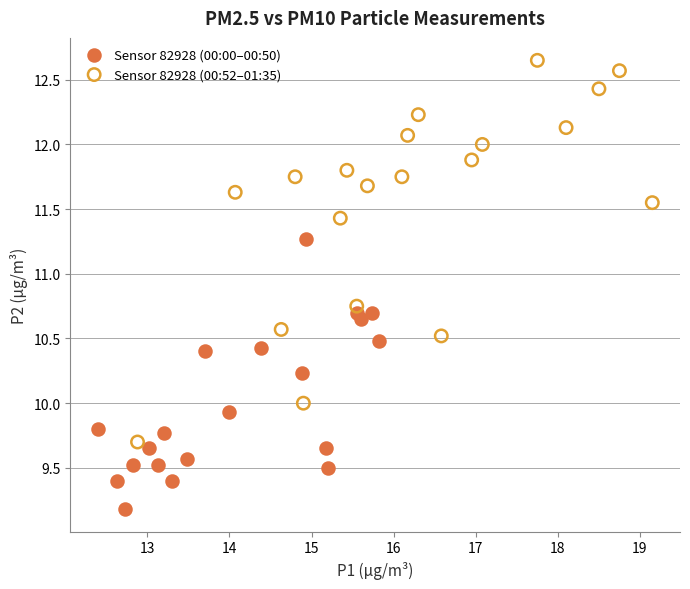

Which series has the widest spread of Y values?

Sensor 82928 (00:52–01:35)